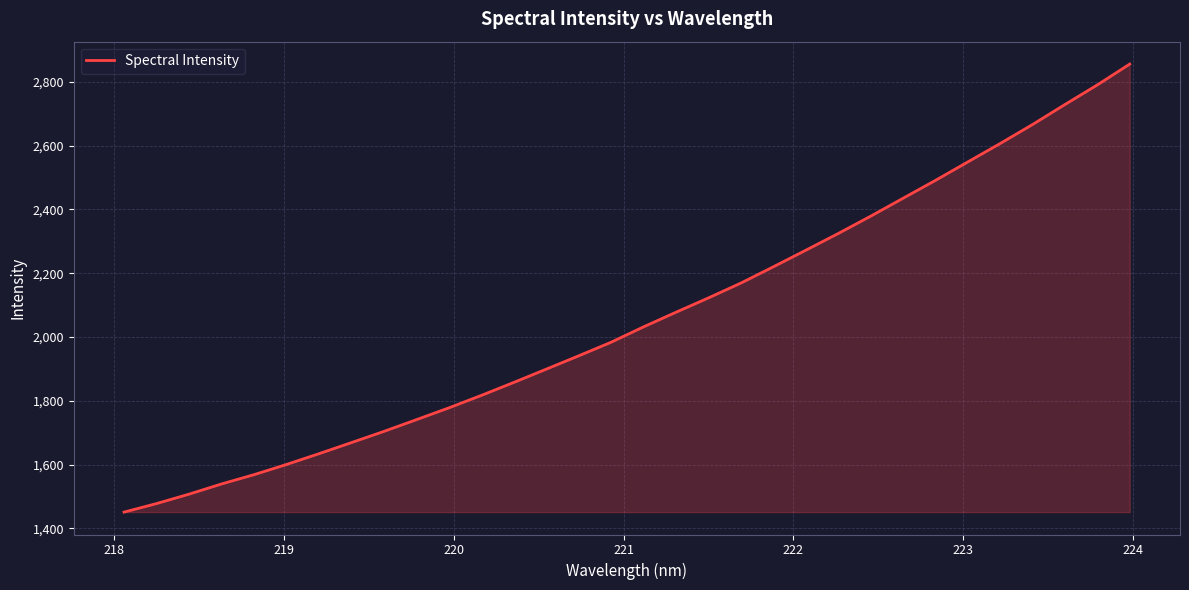

What is the sum of all values?

65880.4